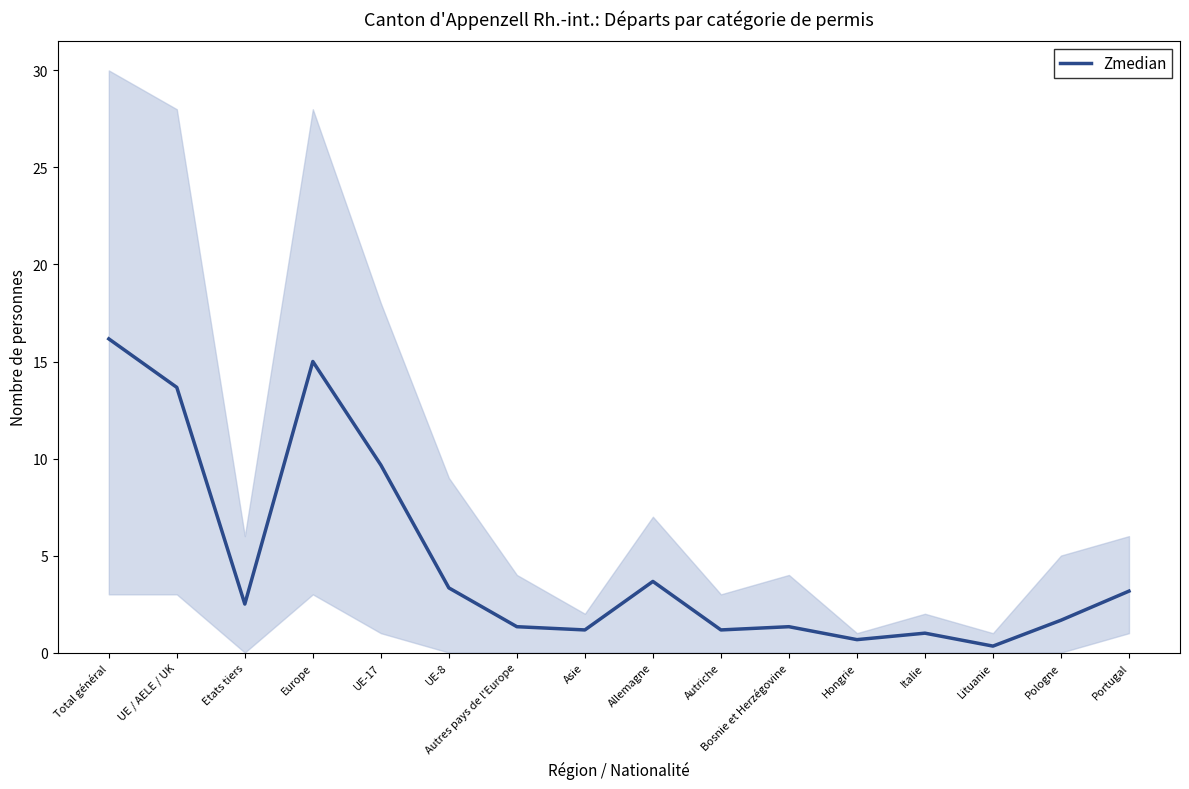

Count the number of values greater than 2.

8